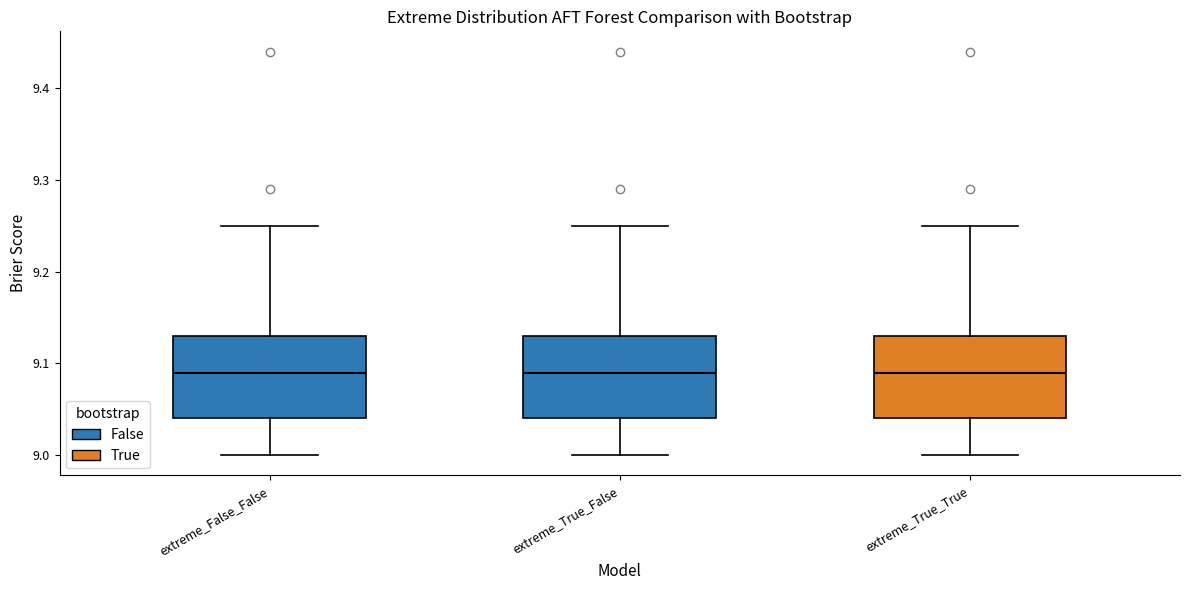

Reading left to right, read every box against the y-axis: the position of its median line, the range the box covers, and the ends of its whiskers. The values are not printed on the chart, so give them approximately, as read against the axis.

extreme_False_False: median 9.09, box 9.04 to 9.13, whiskers 9.00 to 9.25
extreme_True_False: median 9.09, box 9.04 to 9.13, whiskers 9.00 to 9.25
extreme_True_True: median 9.09, box 9.04 to 9.13, whiskers 9.00 to 9.25